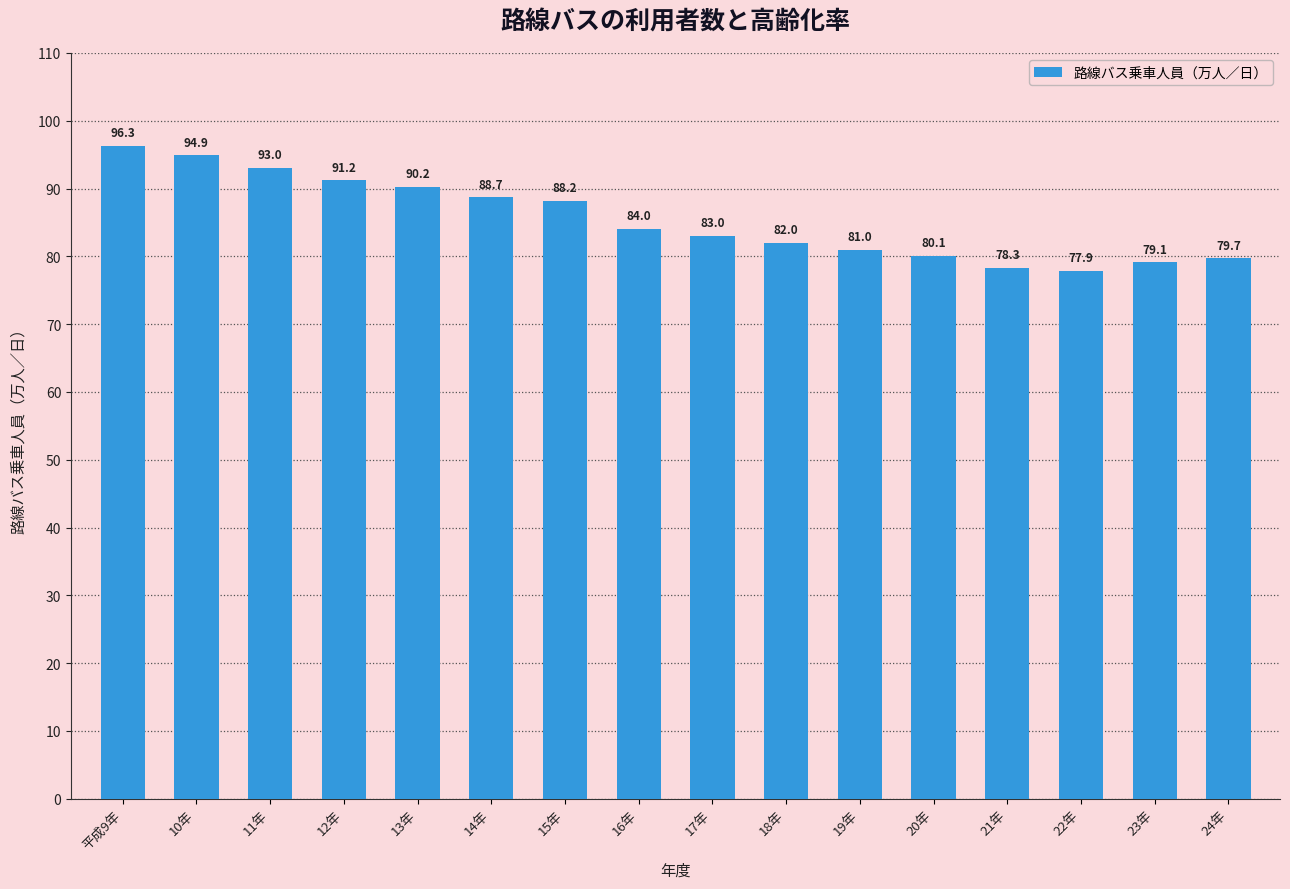

Does the chart contain stacked bars?

No